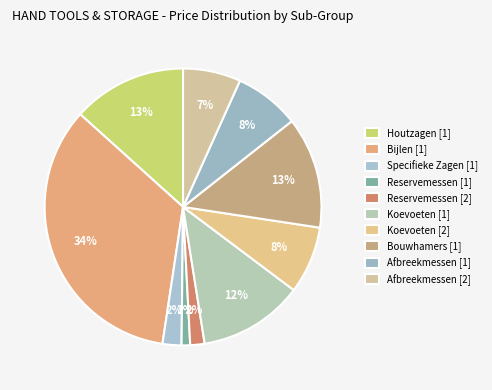

Which category has the smallest portion of the pie?

Reservemessen [1]